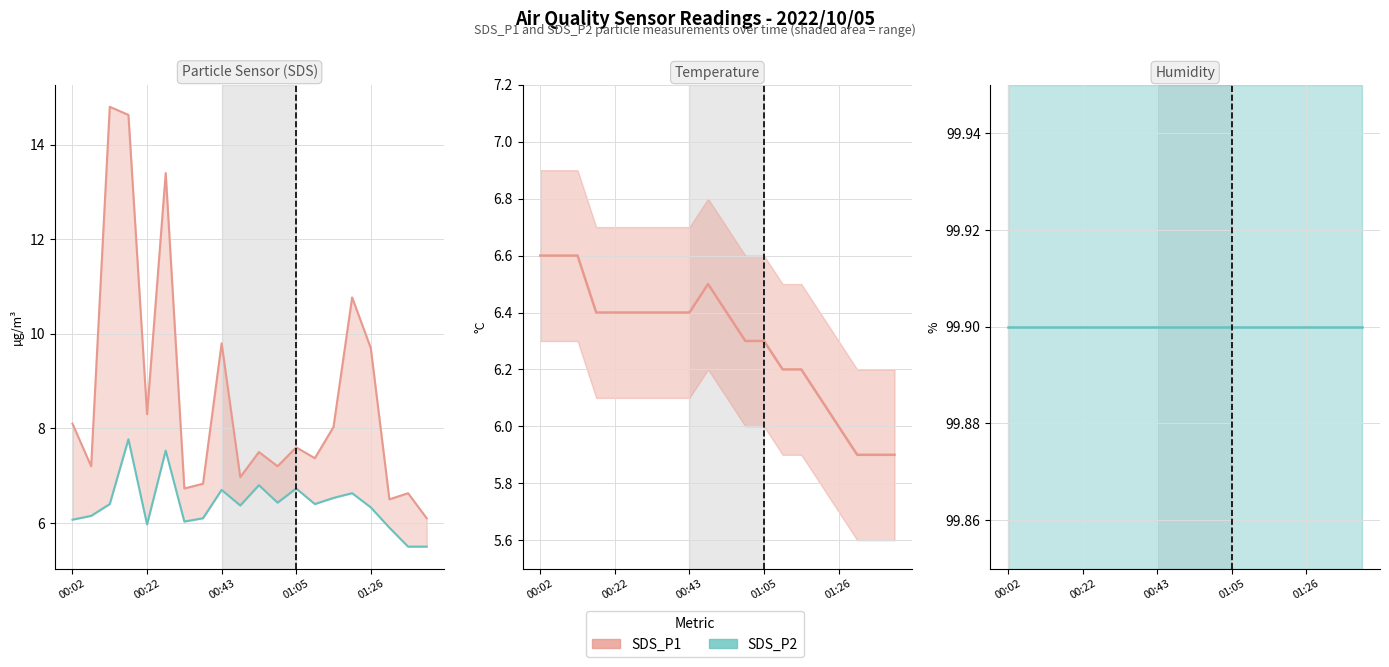

Between 12 and 19, which series saw the biggest shift?

SDS_P1